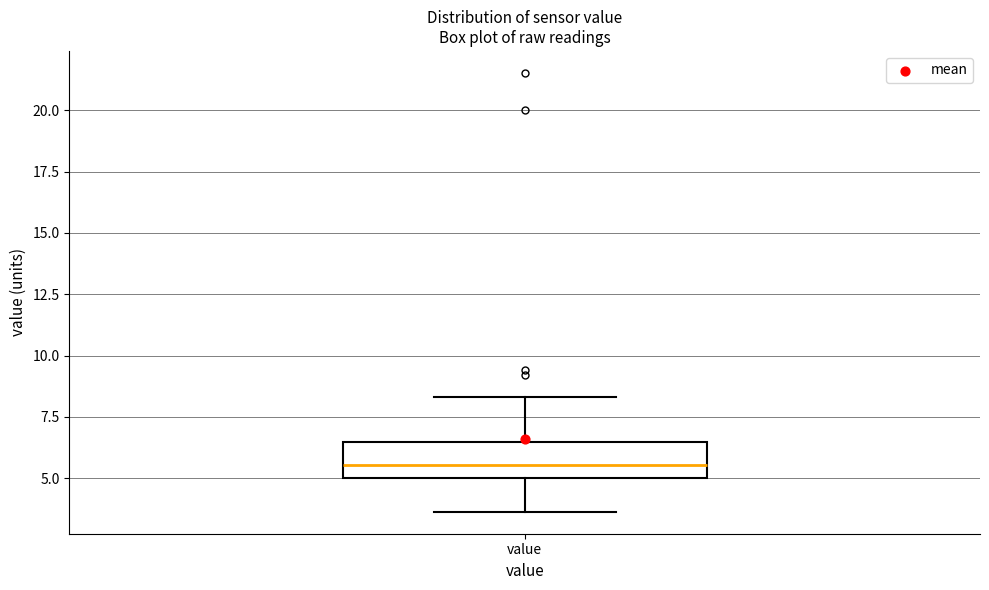

Read this box plot against the y-axis: the position of the median line, the range covered by the box, and the ends of both whiskers. The values are not printed on the chart, so give them approximately, as read against the axis.

median 5.5, box 5.0 to 6.5, whiskers 3.5 to 8.5